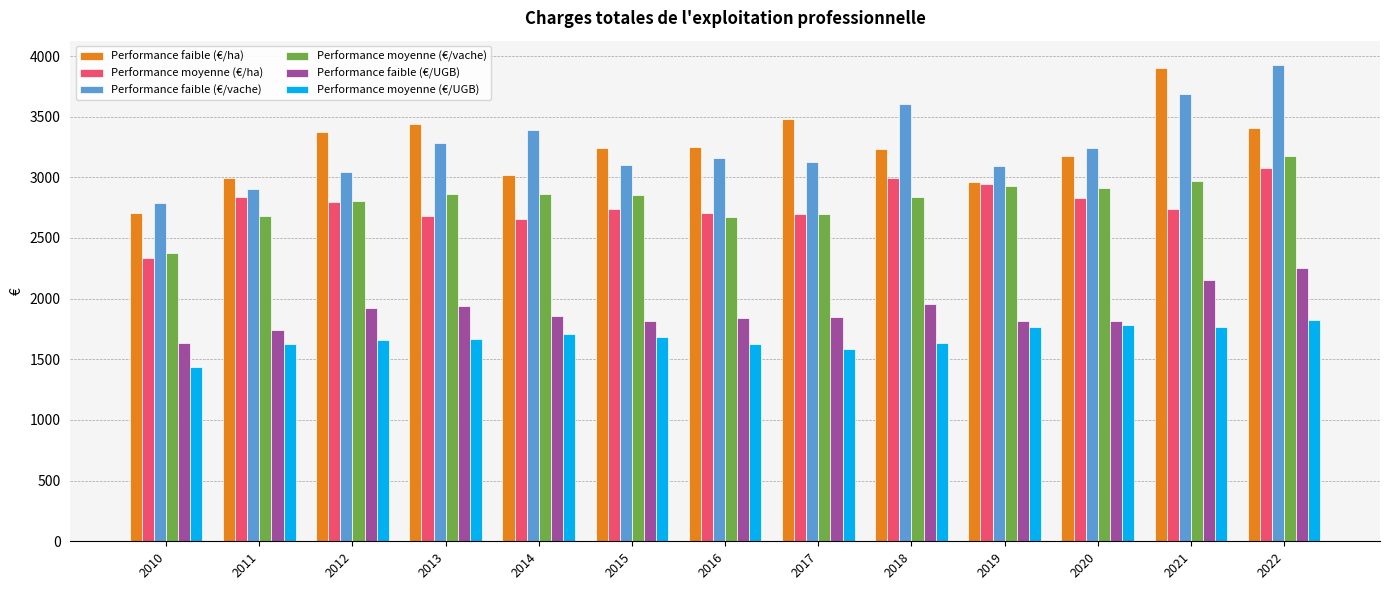

What are all the series names shown in the legend?

Performance faible (€/ha), Performance moyenne (€/ha), Performance faible (€/vache), Performance moyenne (€/vache), Performance faible (€/UGB), Performance moyenne (€/UGB)